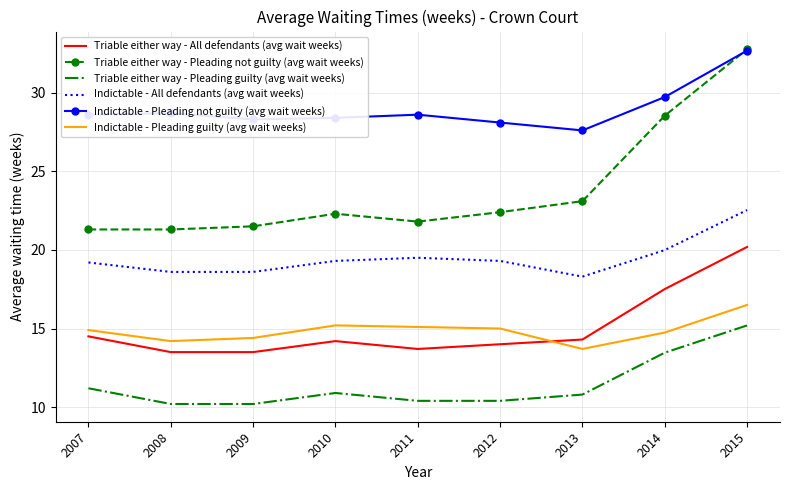

Is it true that Indictable - Pleading not guilty (avg wait weeks) equals 15.9 at 2015?

False